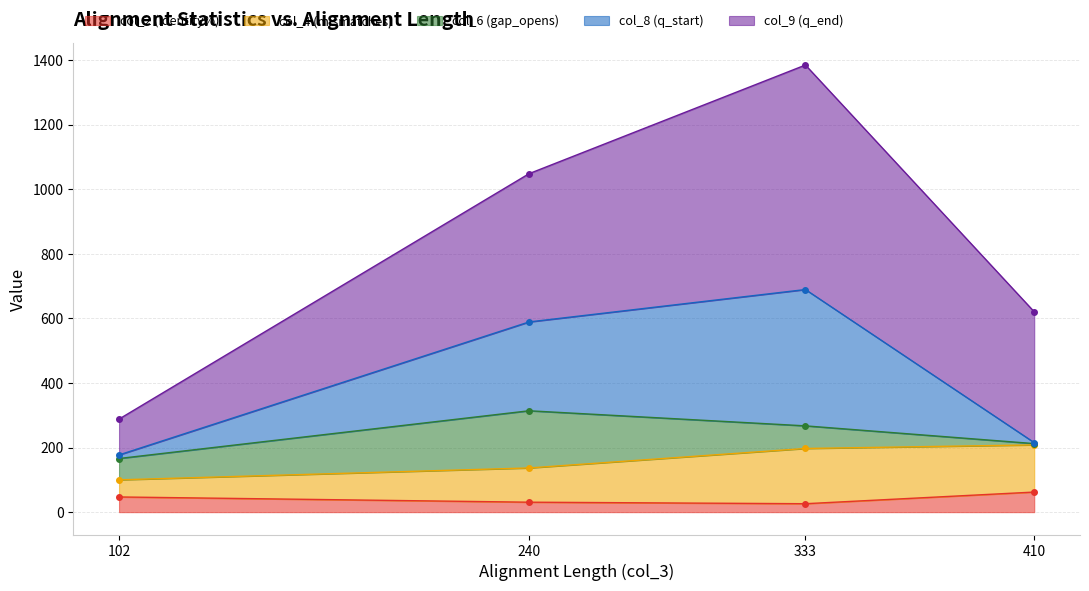

Is it true that col_2 (identity%) equals 62.2 at 410?

True